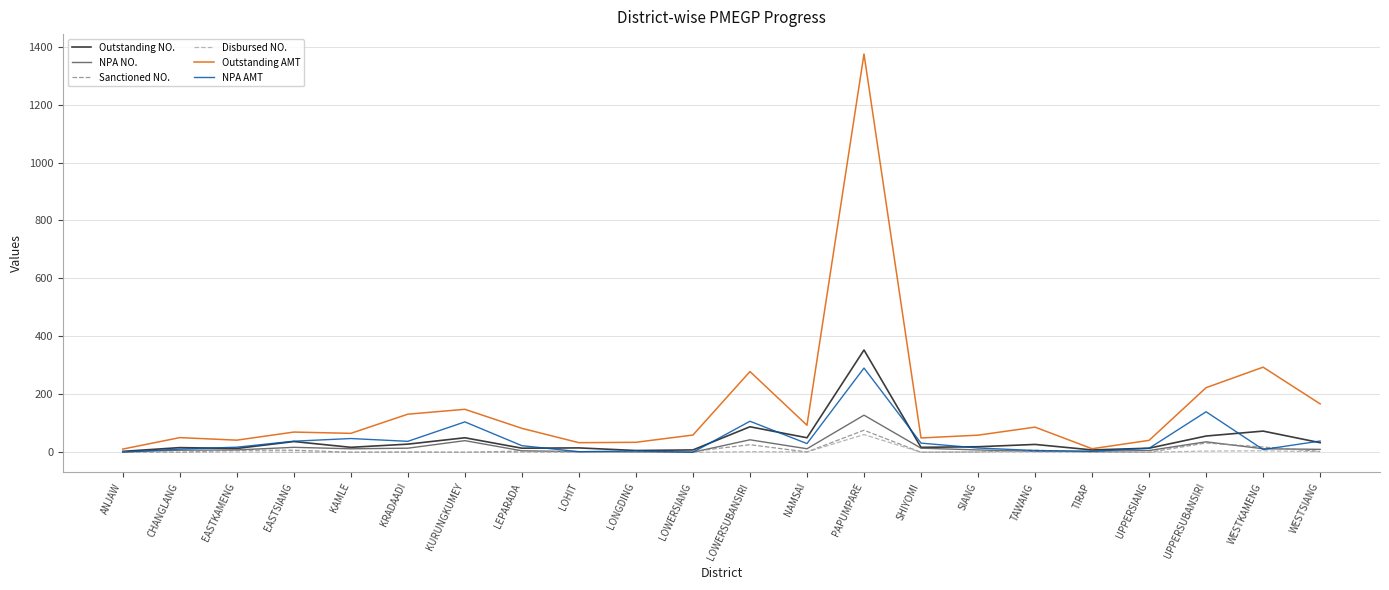

What is the average value of the Sanctioned NO. series?

8.6